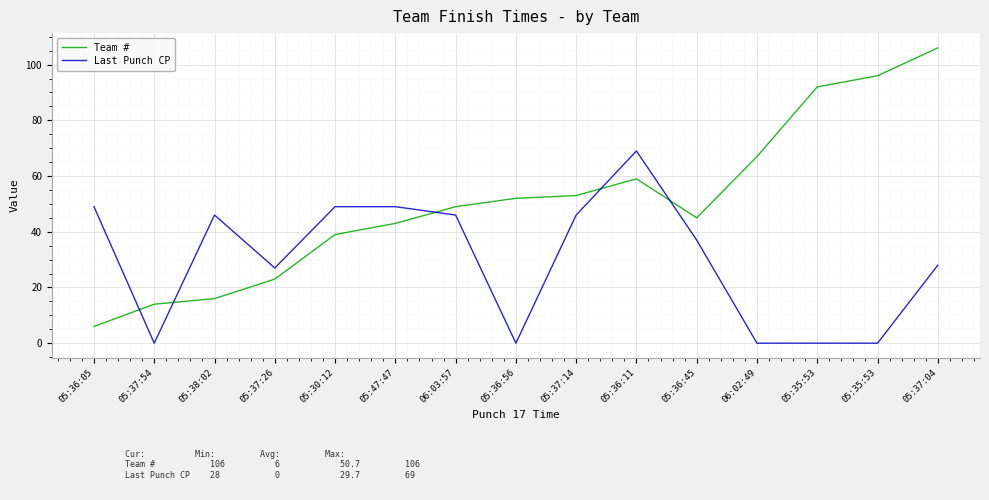

Reading left to right, transcribe all the data shown in this chart.

Team #: 05:36:05=6	05:37:54=14	05:38:02=16	05:37:26=23	05:30:12=39	05:47:47=43	06:03:57=49	05:36:56=52	05:37:14=53	05:36:11=59	05:36:45=45	06:02:49=67	05:35:53=92	05:35:53=96	05:37:04=106
Last Punch CP: 05:36:05=49	05:37:54=0	05:38:02=46	05:37:26=27	05:30:12=49	05:47:47=49	06:03:57=46	05:36:56=0	05:37:14=46	05:36:11=69	05:36:45=37	06:02:49=0	05:35:53=0	05:35:53=0	05:37:04=28